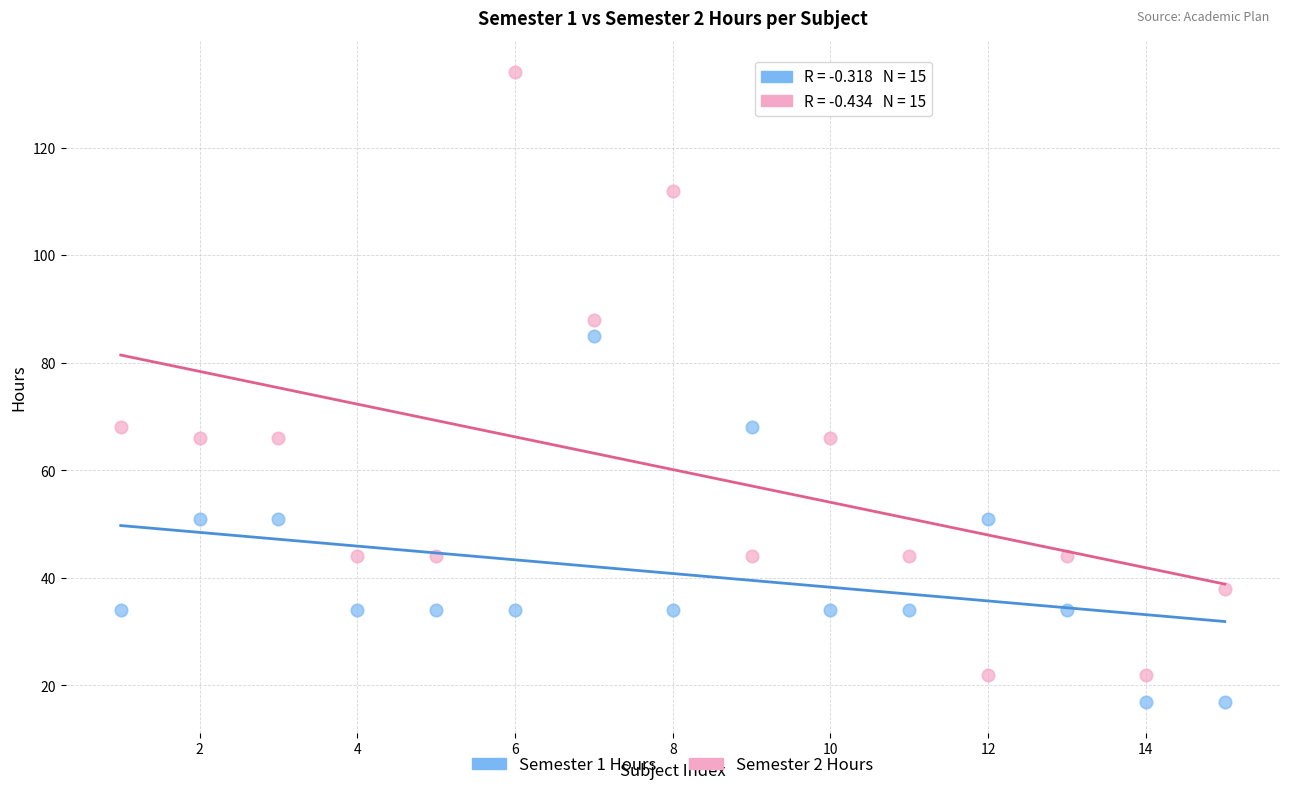

Across all data points, what is the range of Y values (max minus min)?

117